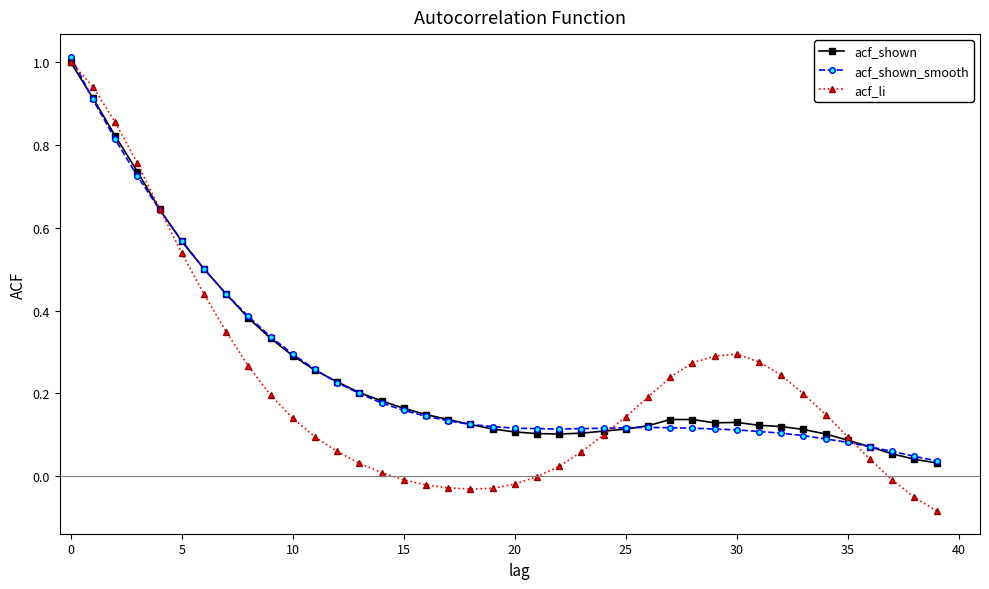

Which series has the widest spread of values?

acf_li